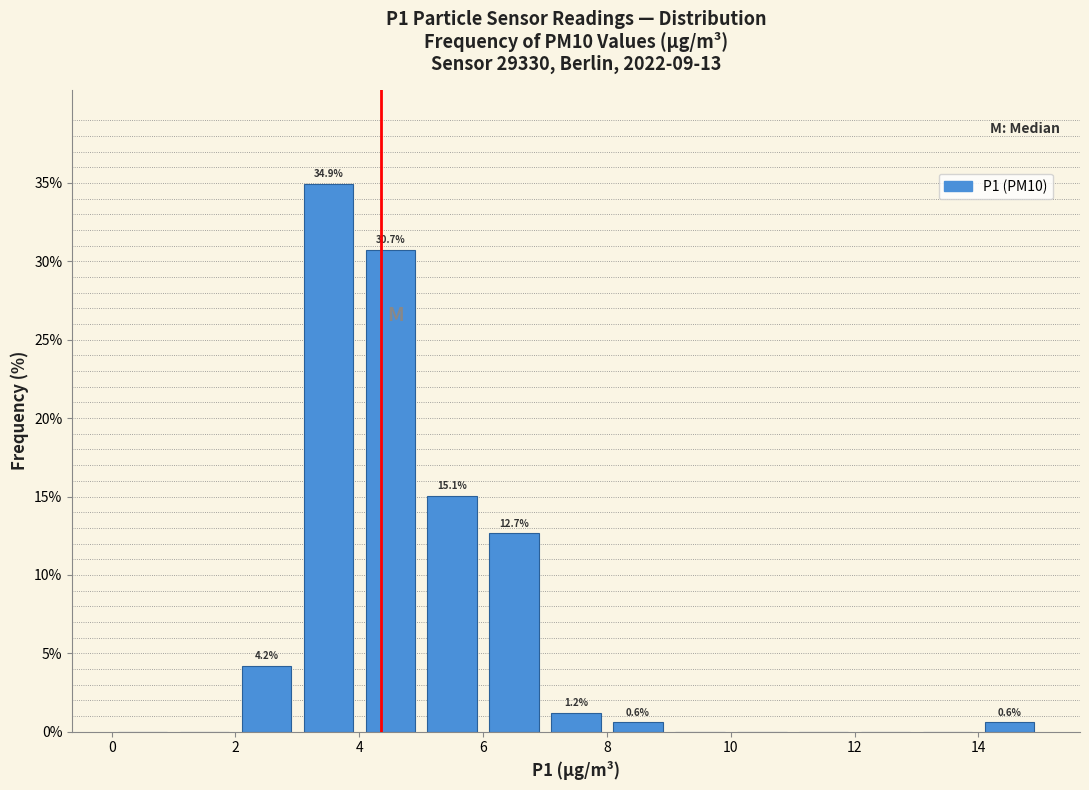

Which range on the x-axis has the tallest bar?

3 to 4